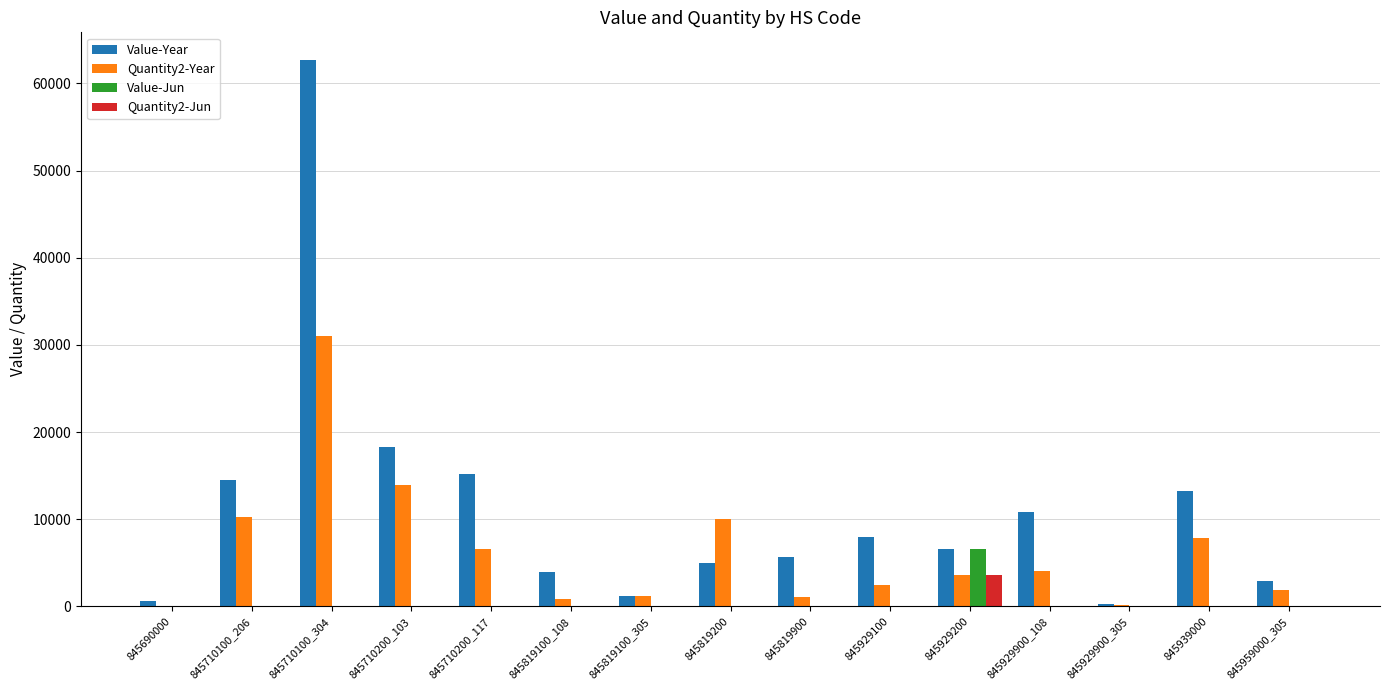

Is it true that Quantity2-Year equals 13771 at 845939000?

False